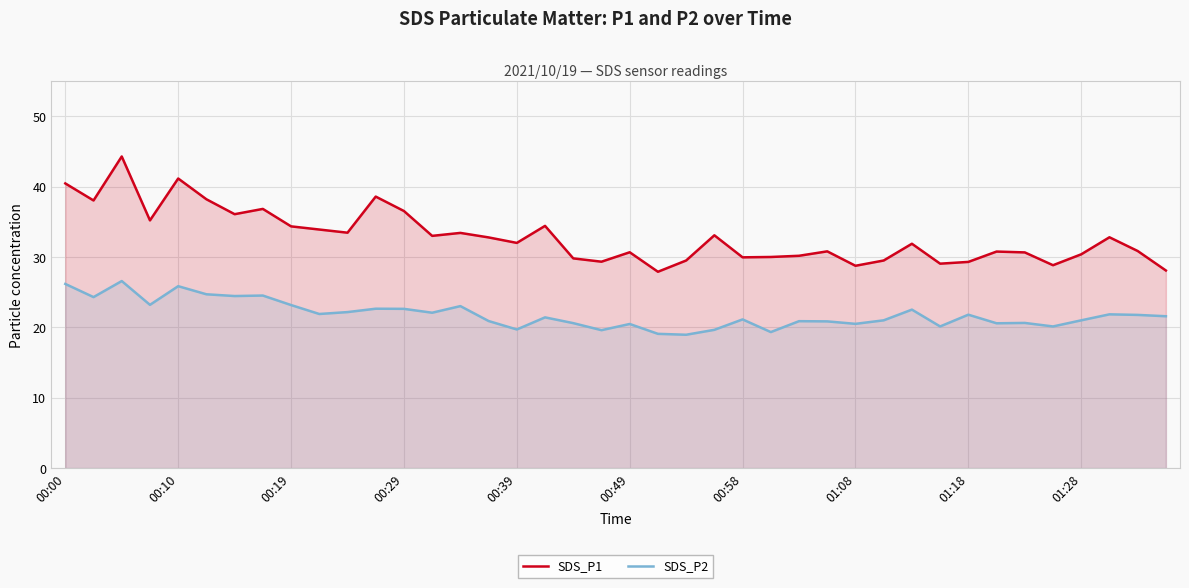

What is the spread (max minus min) of values at 00:29?

13.9